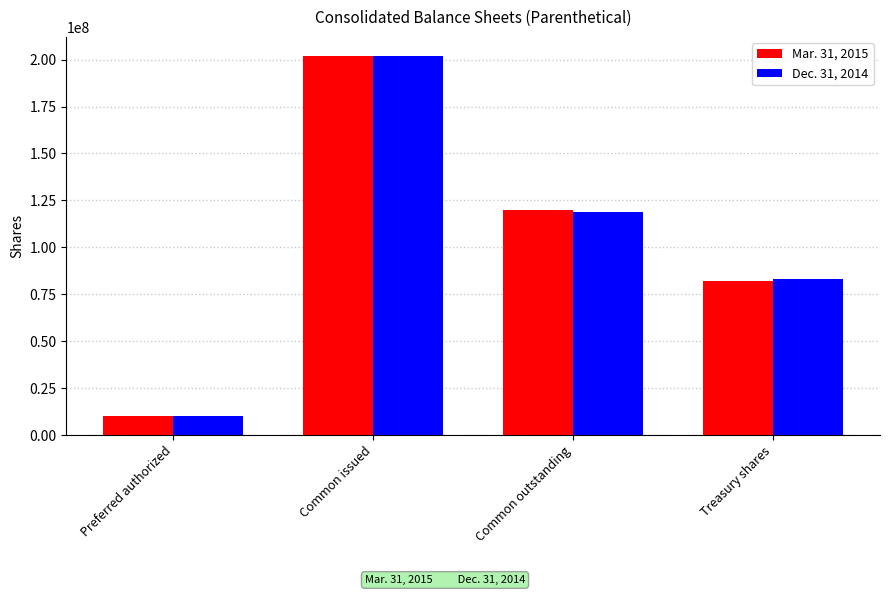

What is the difference between the highest and lowest values at Common outstanding?

1000000